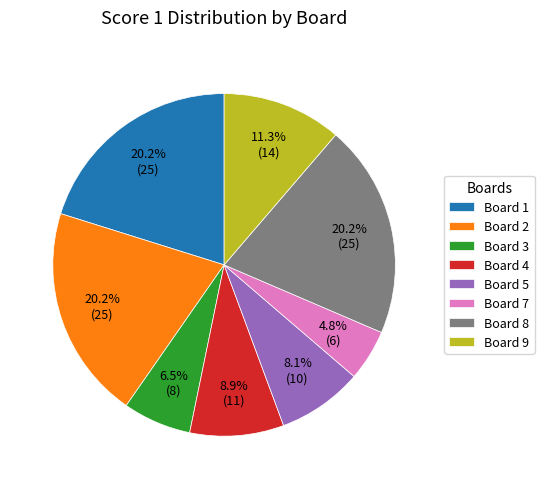

Which slice is the smallest?

Board 7